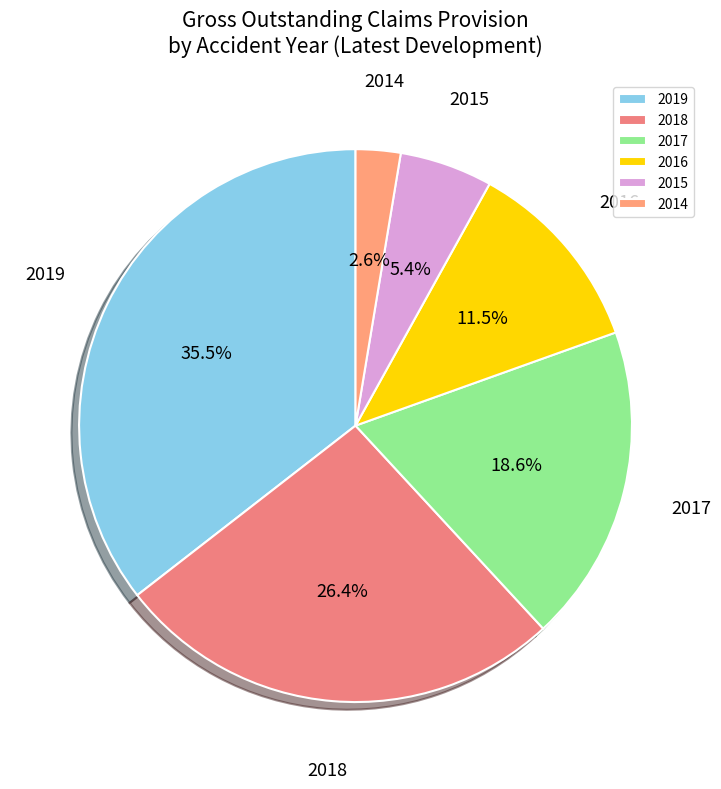

Which slice is the largest?

2019